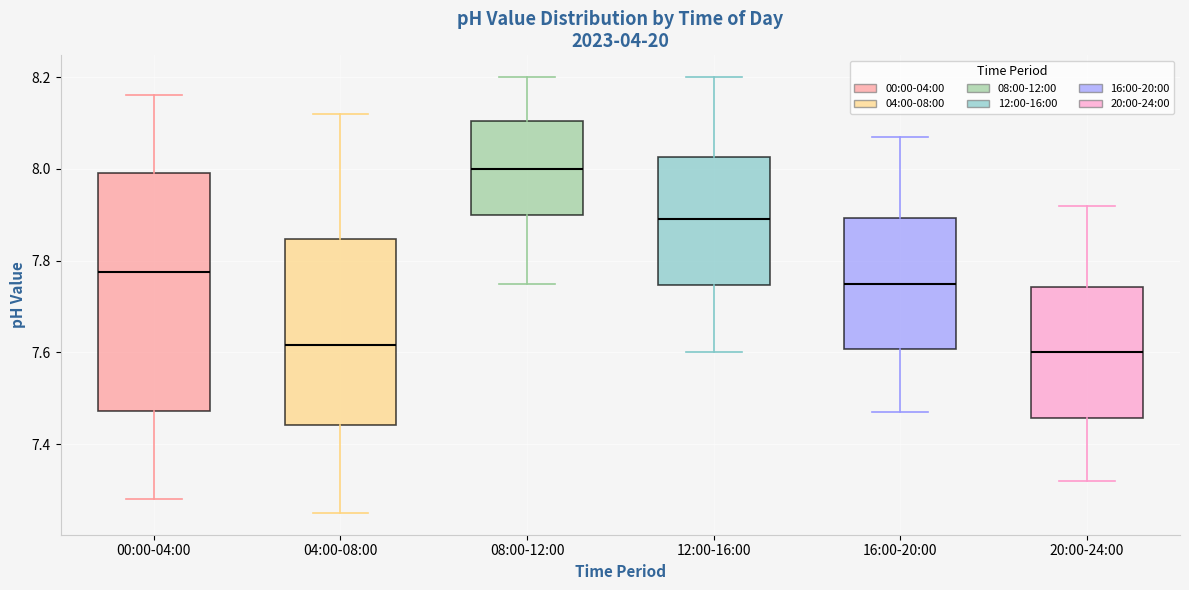

Reading left to right, read every box against the y-axis: the position of its median line, the range the box covers, and the ends of its whiskers. The values are not printed on the chart, so give them approximately, as read against the axis.

00:00-04:00: median 7.78, box 7.48 to 8.00, whiskers 7.28 to 8.16
04:00-08:00: median 7.62, box 7.44 to 7.84, whiskers 7.26 to 8.12
08:00-12:00: median 8.00, box 7.90 to 8.10, whiskers 7.76 to 8.20
12:00-16:00: median 7.90, box 7.74 to 8.02, whiskers 7.60 to 8.20
16:00-20:00: median 7.76, box 7.60 to 7.90, whiskers 7.48 to 8.08
20:00-24:00: median 7.60, box 7.46 to 7.74, whiskers 7.32 to 7.92